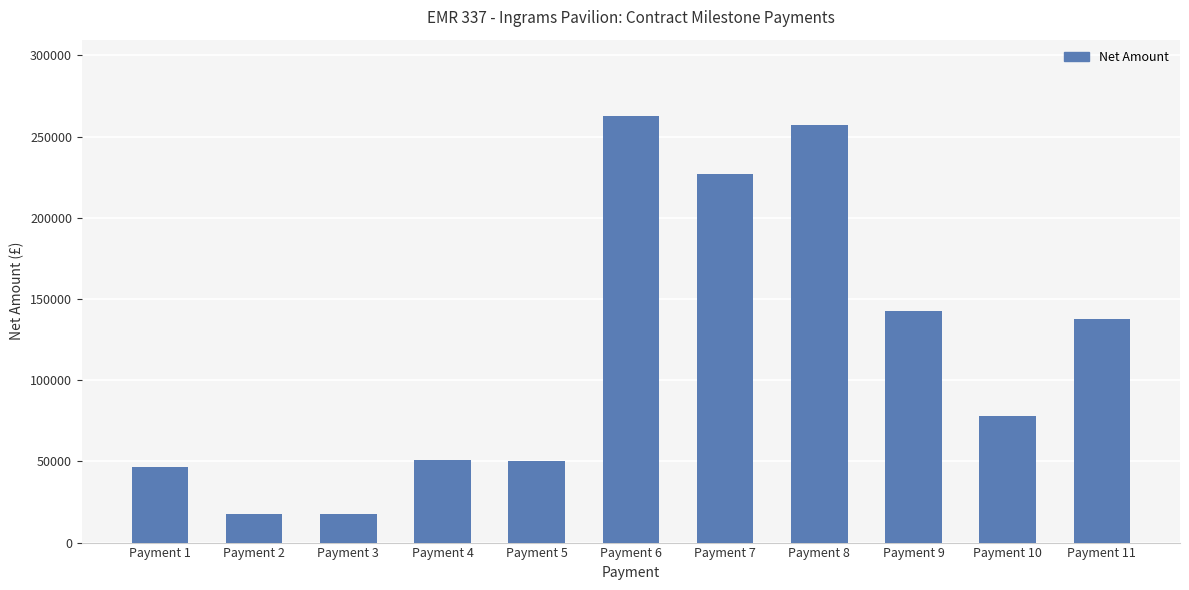

Which has a higher value, Payment 6 or Payment 2?

Payment 6